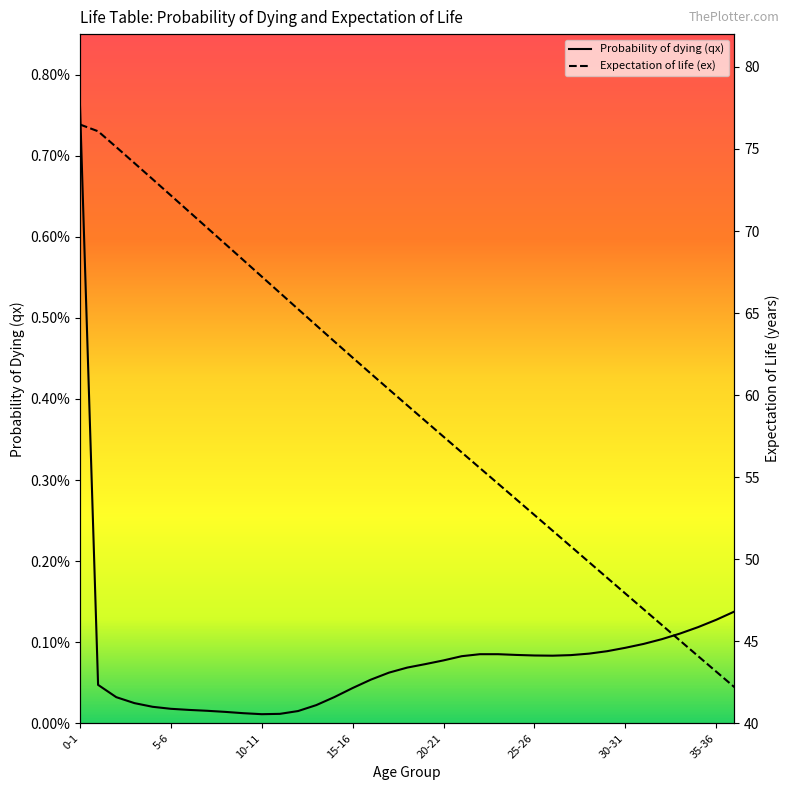

Which series changed the most between 34-35 and 36-37?

Expectation of life (ex)